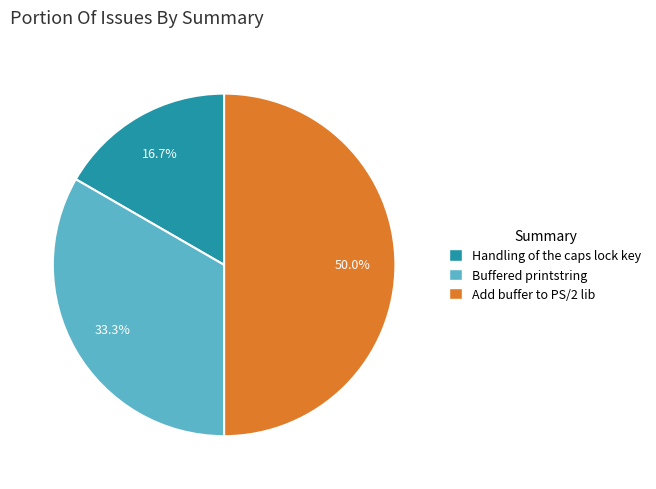

How many slices are in this pie chart?

3